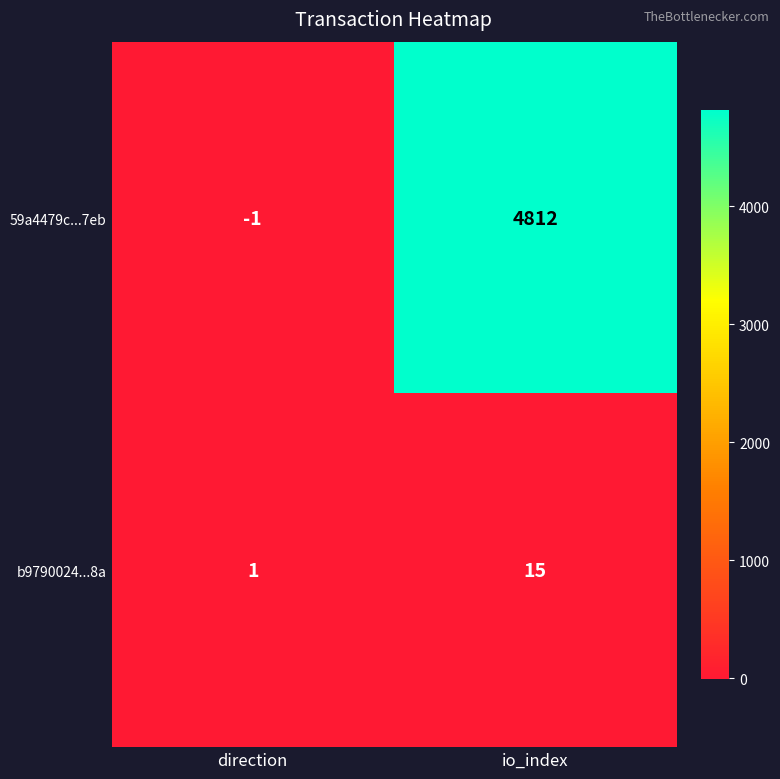

Rank the series by their average value, from highest to lowest.

59a4479c...7eb, b9790024...8a